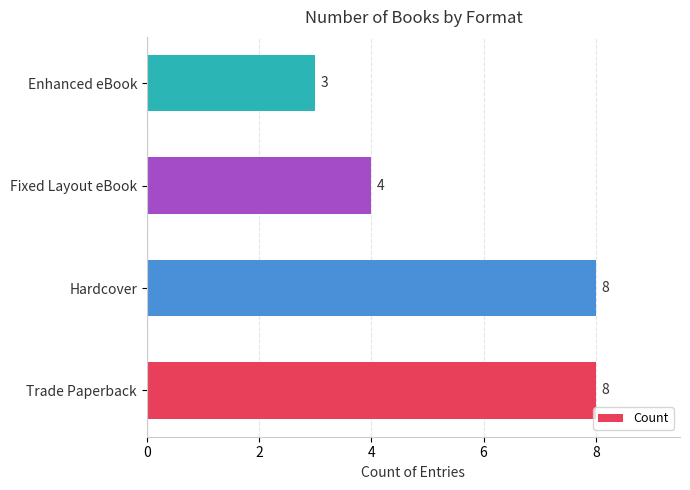

What is the difference between the second highest and minimum values?

5